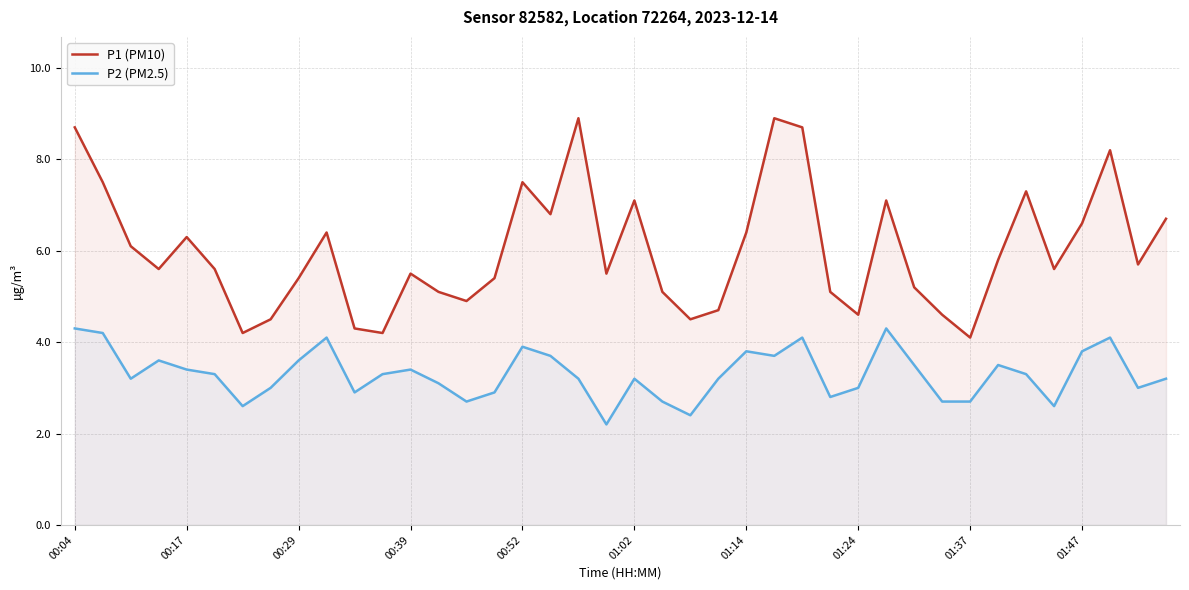

Rank the series by their average value, from lowest to highest.

P2 (PM2.5), P1 (PM10)